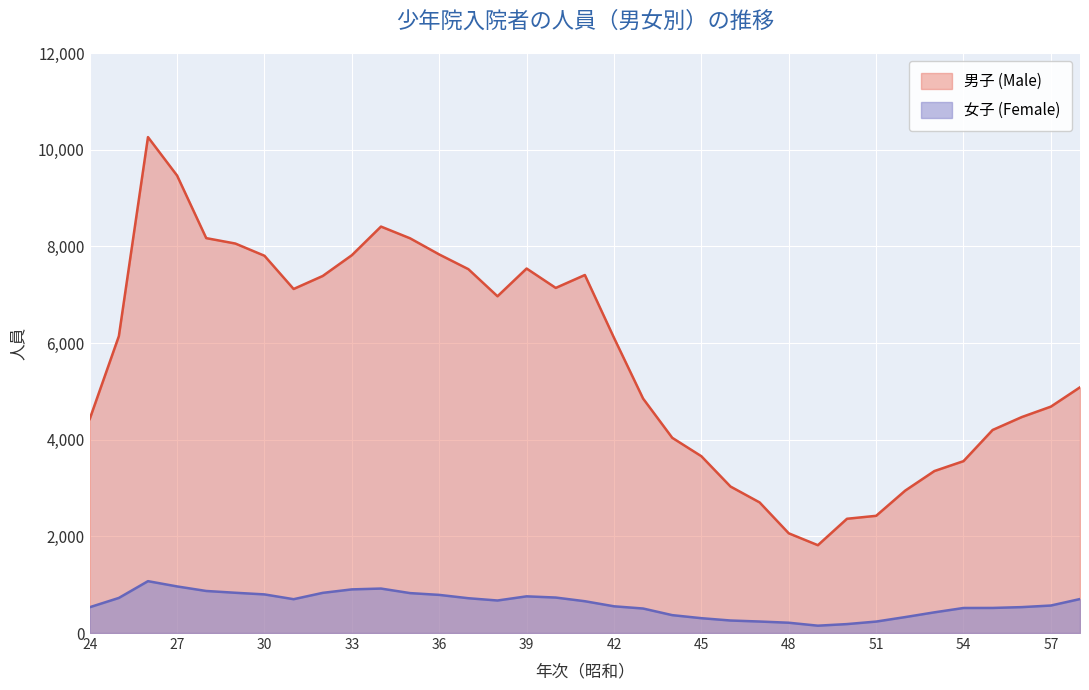

In 女子 (Female), how many points are higher than both neighbors (excluding endpoints)?

3